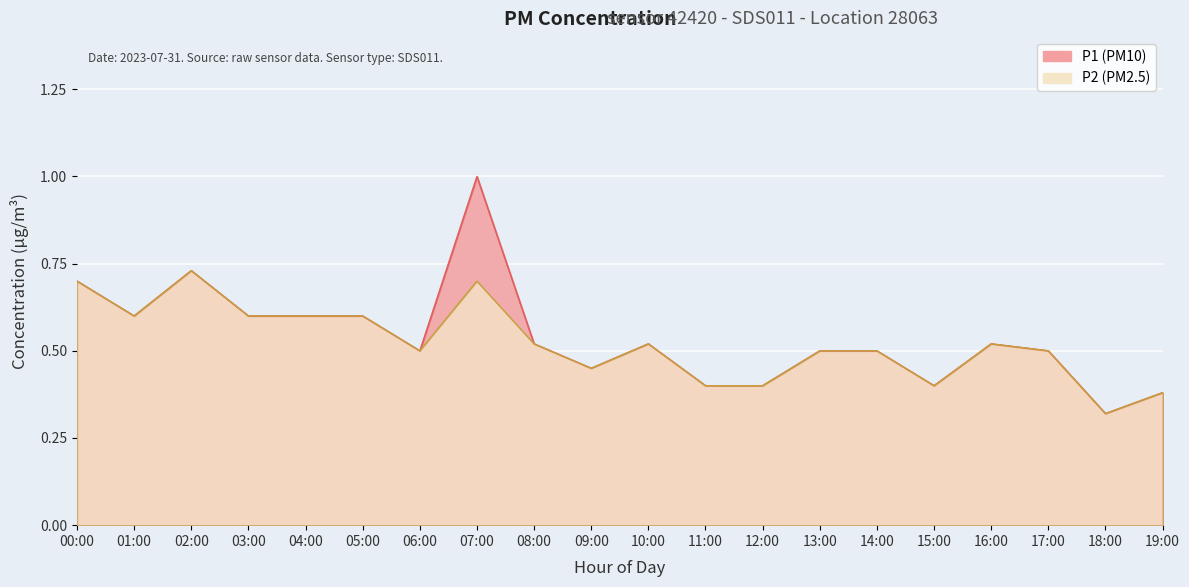

Is it true that P2 equals 0.6 at 19:00?

False